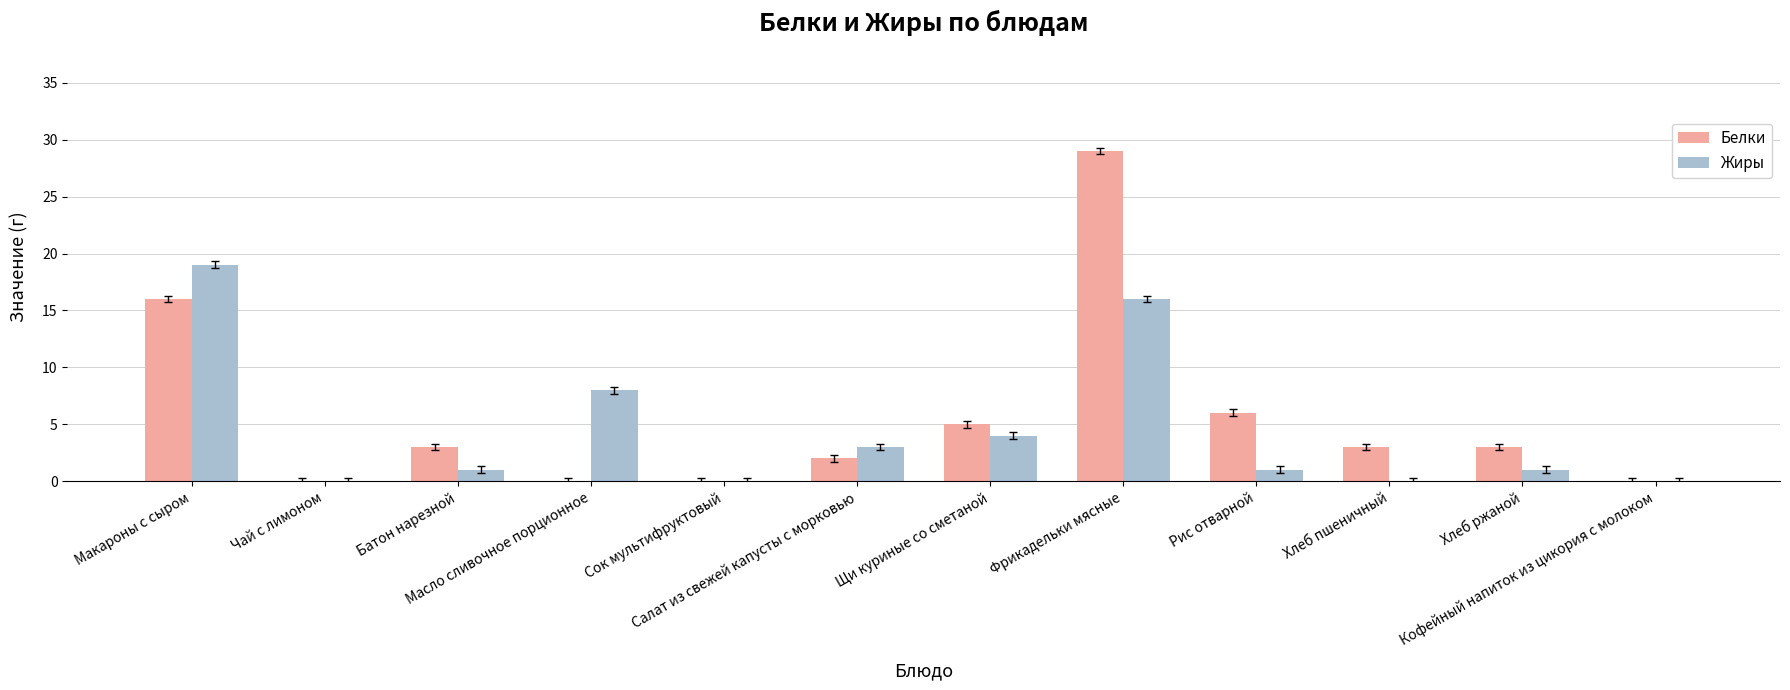

What is the greatest value displayed?

29